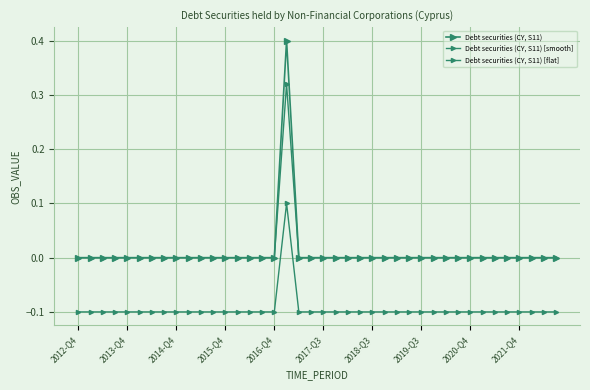

What is the average value of the Debt securities (CY, S11) [flat] series?

-0.1